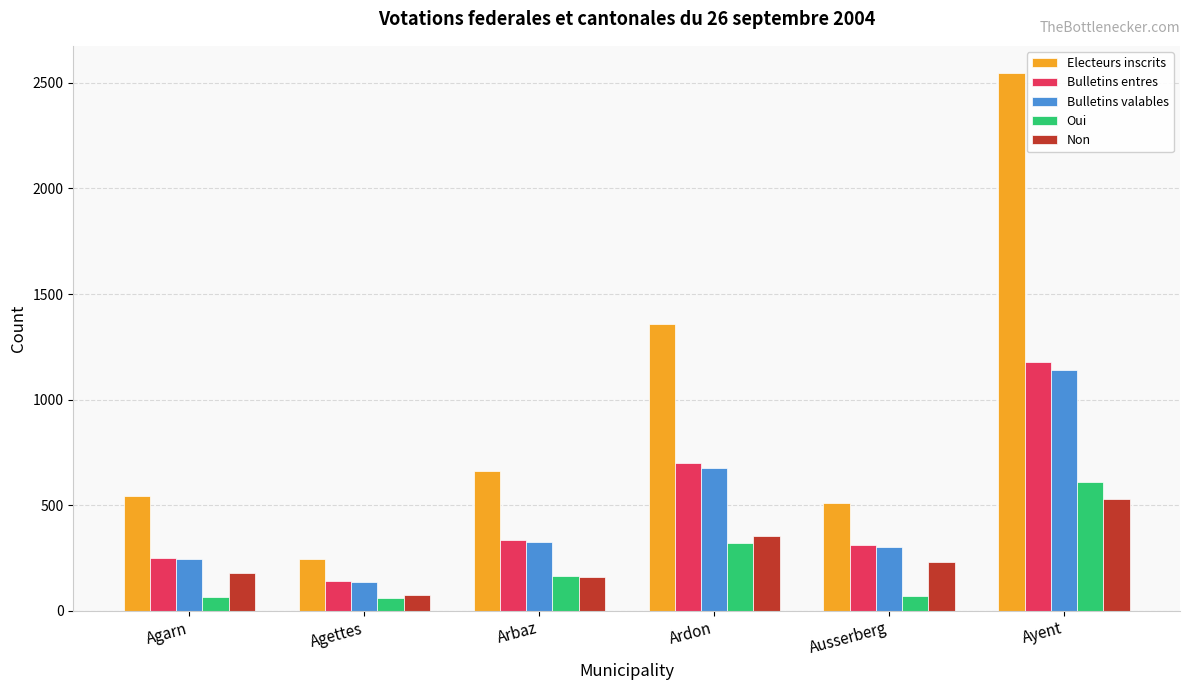

Which series has the largest range (max minus min)?

Electeurs inscrits